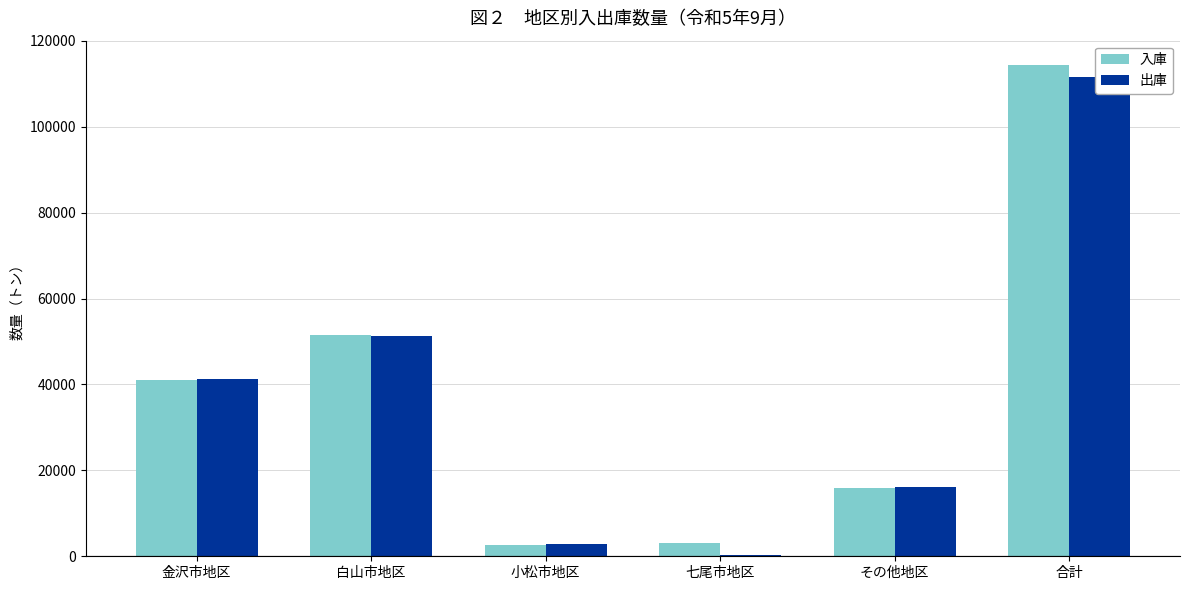

What are all the series names shown in the legend?

入庫, 出庫